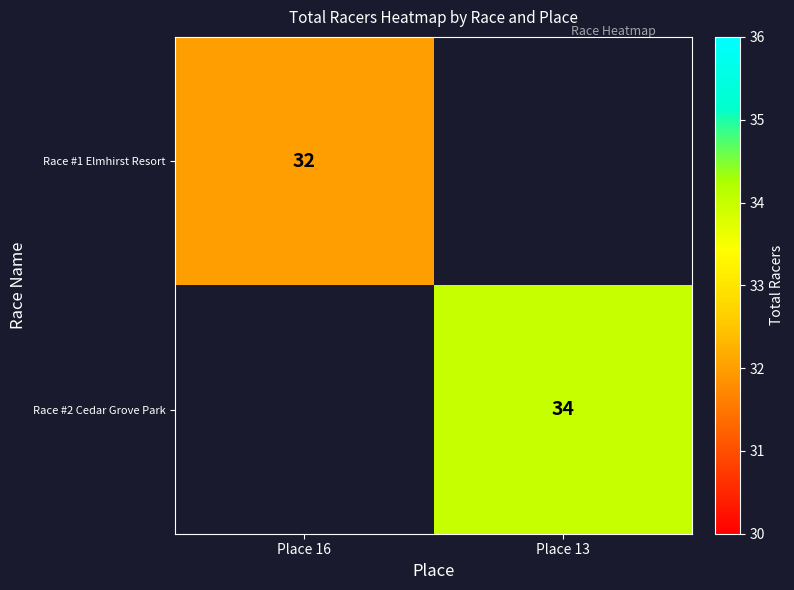

At how many categories does at least one series exceed 32?

1